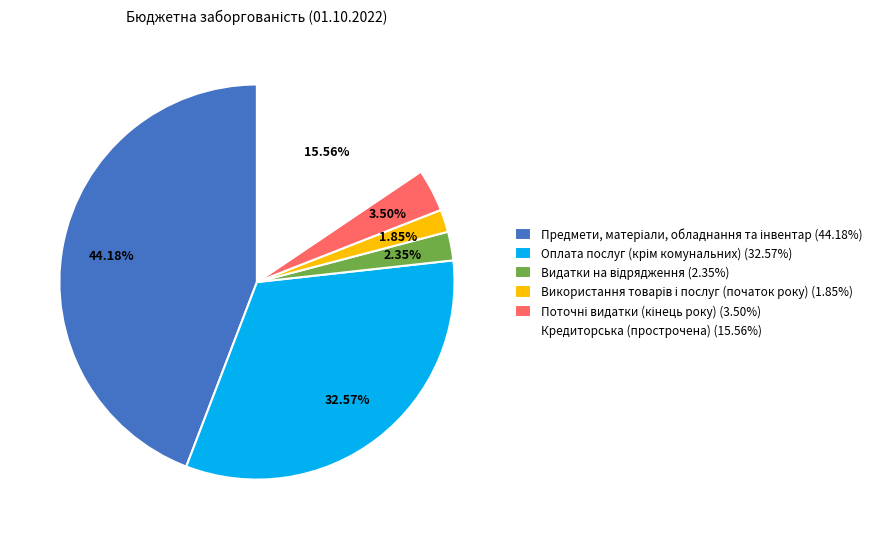

Is there a majority slice in this chart?

No